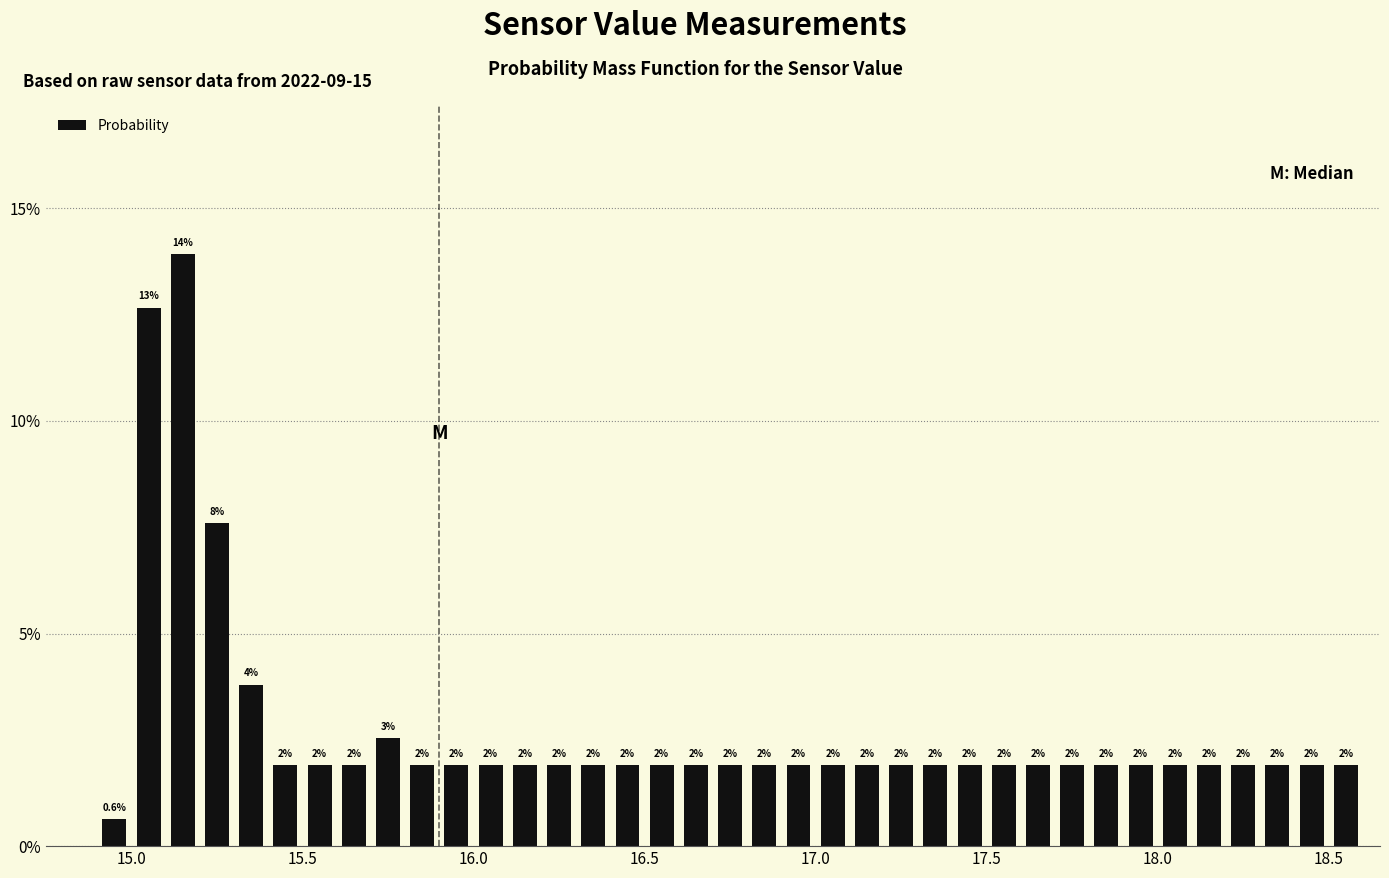

Read against the x-axis, roughly where is the centre of the tallest bar?

15.15